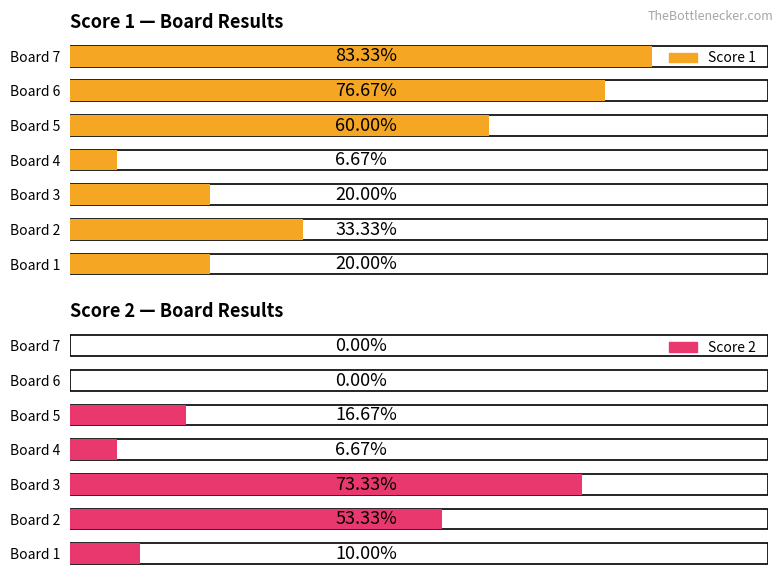

The value of Score 2 at 2 is 5. True or false?

False